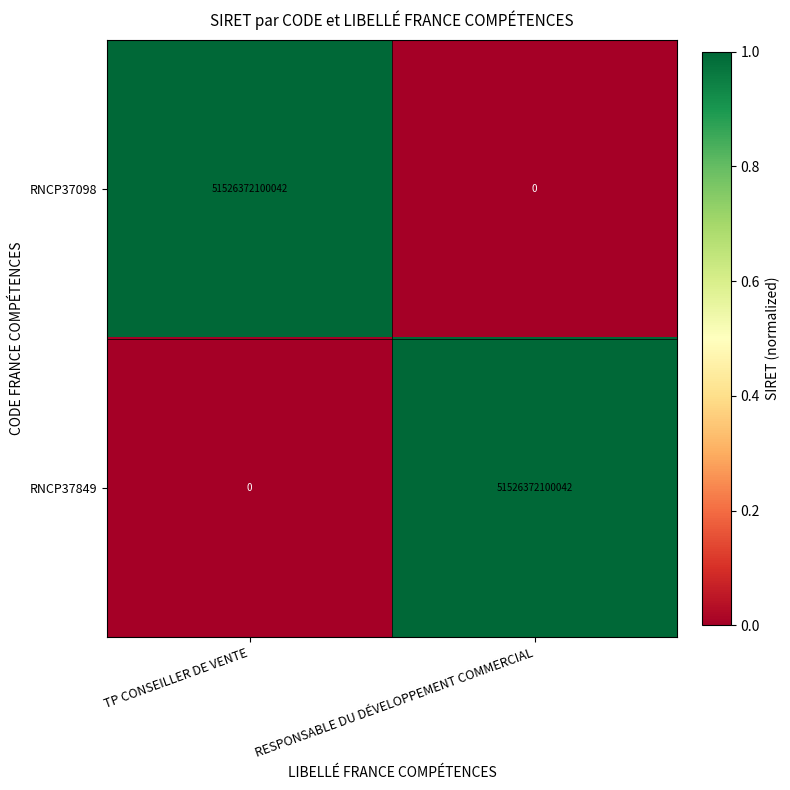

At how many categories does at least one series exceed 0?

2